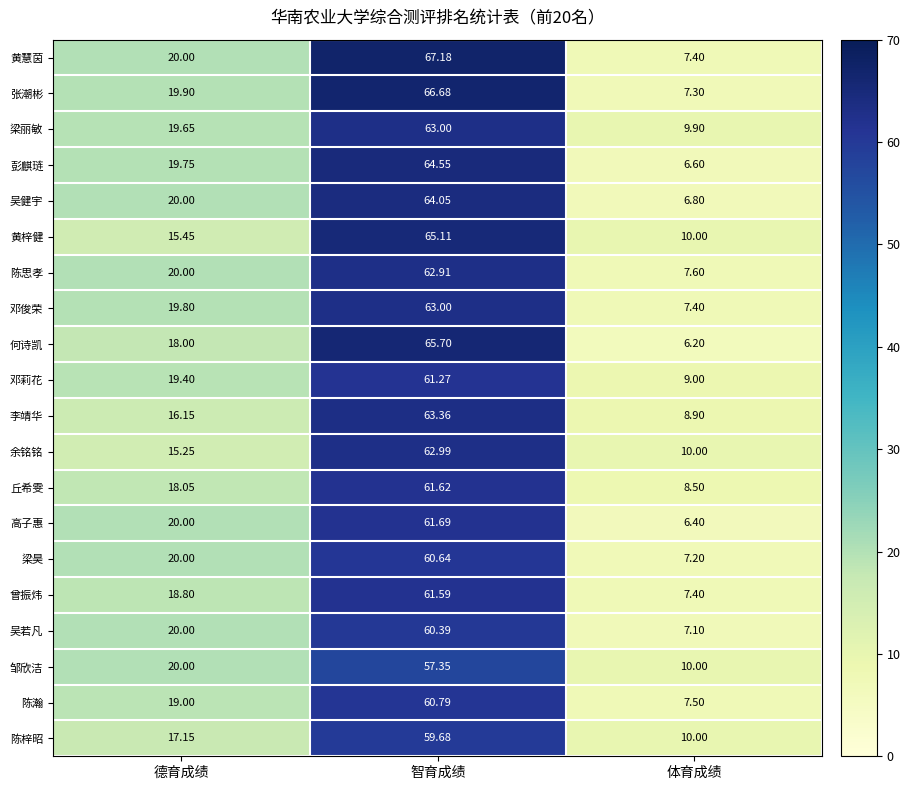

How many distinct data groups are displayed?

20